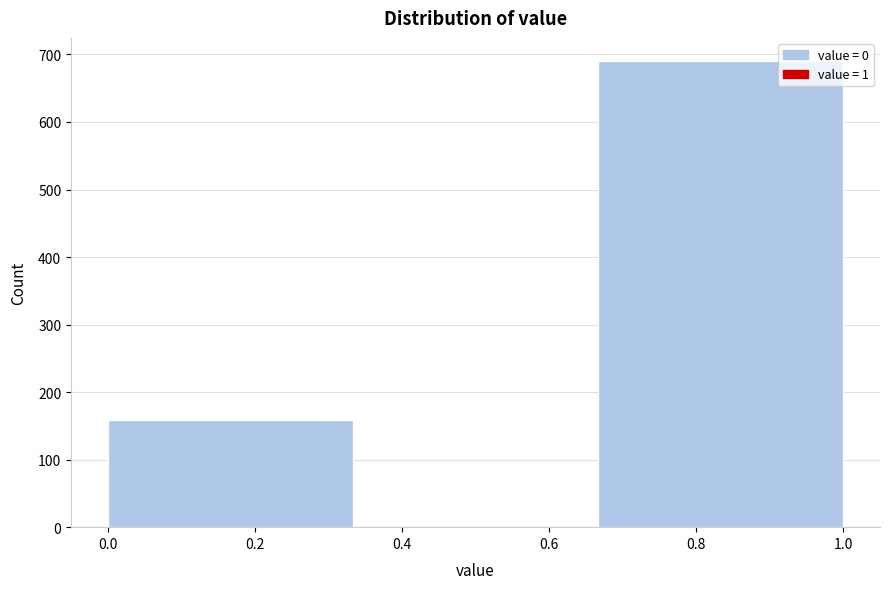

Reading left to right, transcribe this chart: for each bar, give the range it covers on the x-axis and its height. Neither the bar edges nor the heights are printed on the chart, so give them approximately, as read against the axes.

0.00 to 0.34: 160
0.34 to 0.66: 0
0.66 to 1.00: 690